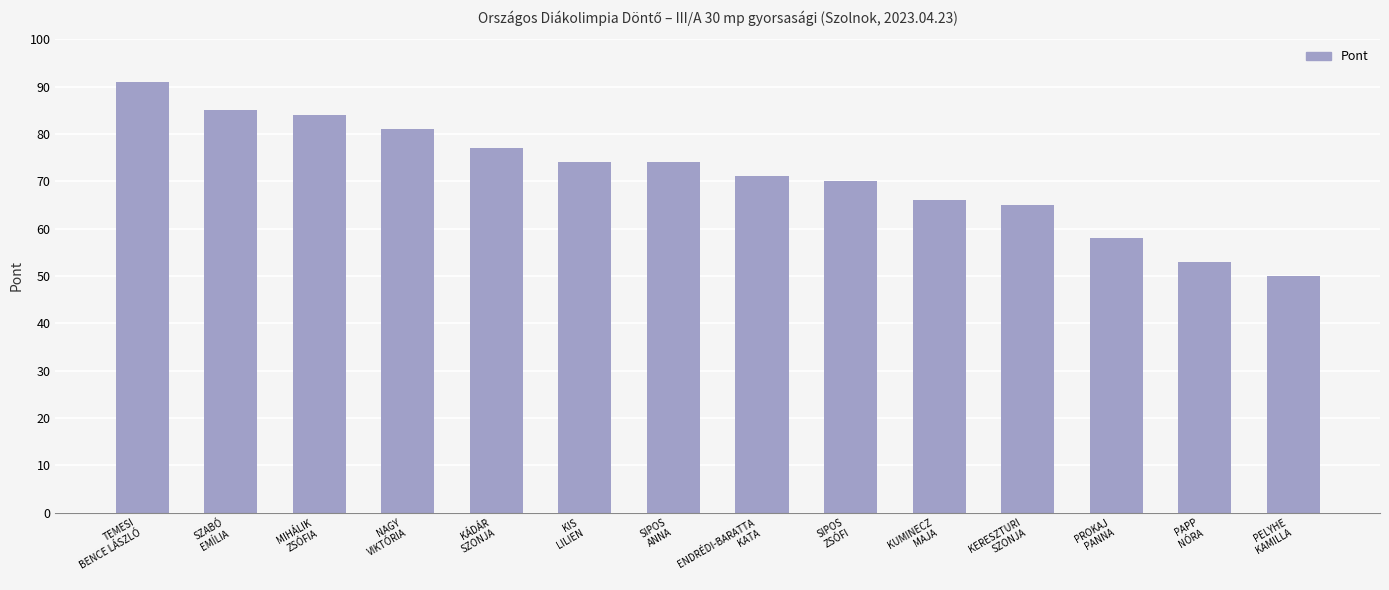

Which label corresponds to the smallest value in the chart?

PELYHE
KAMILLA